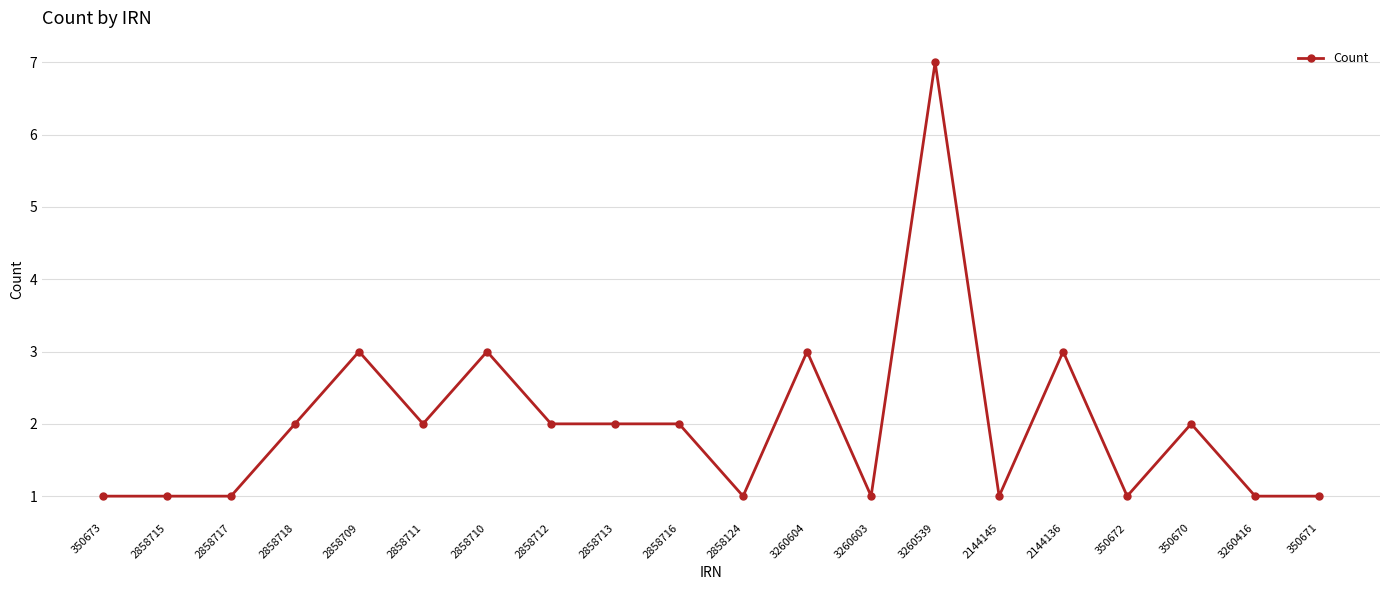

How many values are between 1 and 3?

19